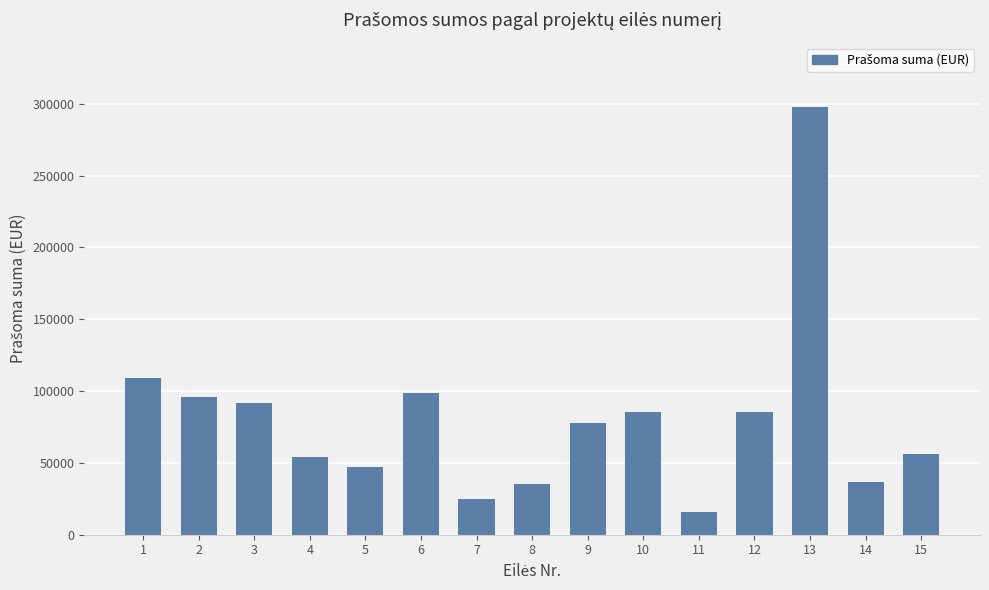

What is the difference between the values at 2 and 9?

18172.0